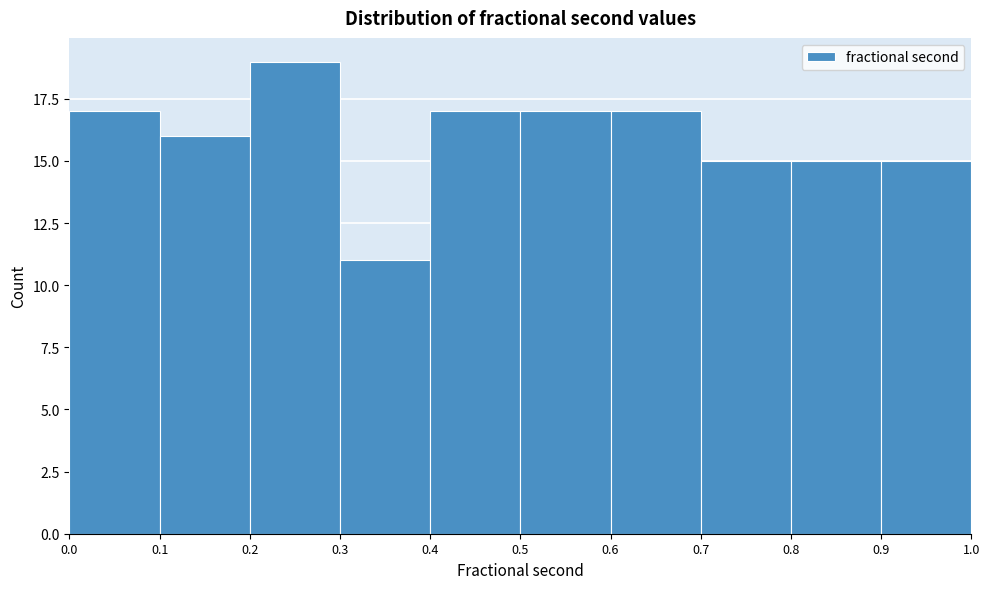

Reading left to right, list every bar in this chart as the range it spans on the x-axis followed by its height. The values are not printed on the chart, so give them approximately, as read against the axis.

0.0 to 0.1: 17
0.1 to 0.2: 16
0.2 to 0.3: 19
0.3 to 0.4: 11
0.4 to 0.5: 17
0.5 to 0.6: 17
0.6 to 0.7: 17
0.7 to 0.8: 15
0.8 to 0.9: 15
0.9 to 1.0: 15